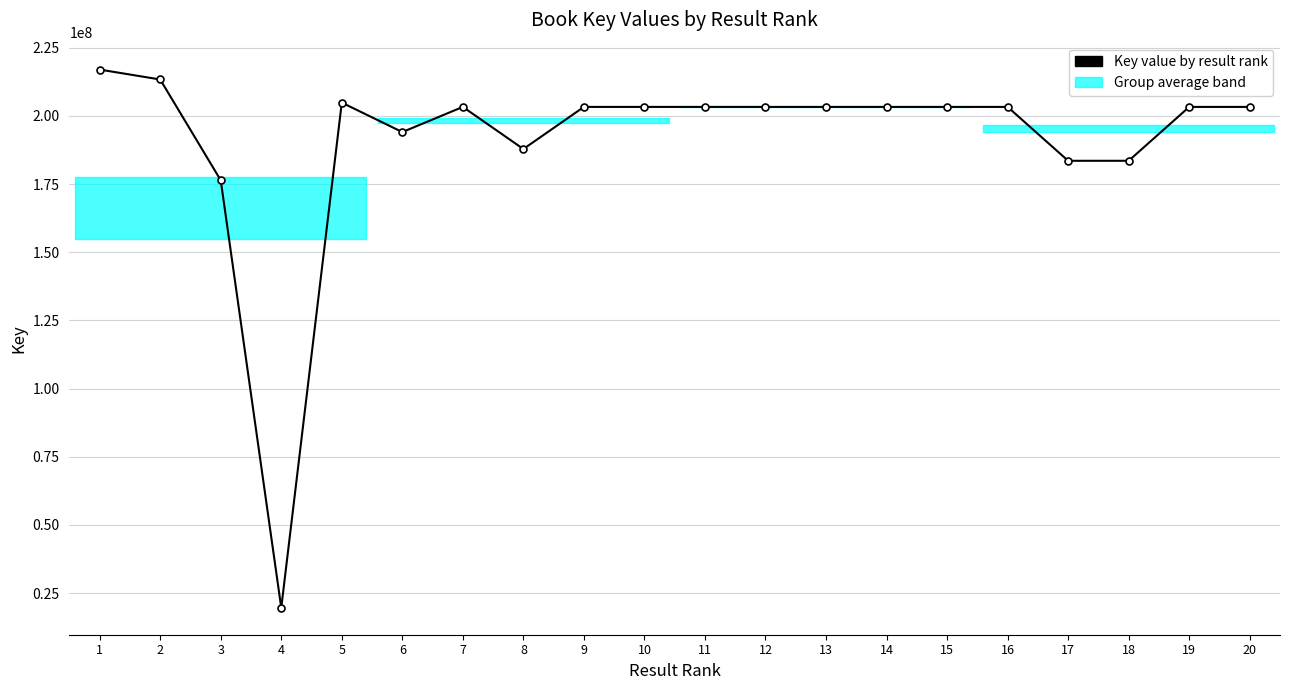

At which category does the chart reach its minimum across all series?

4